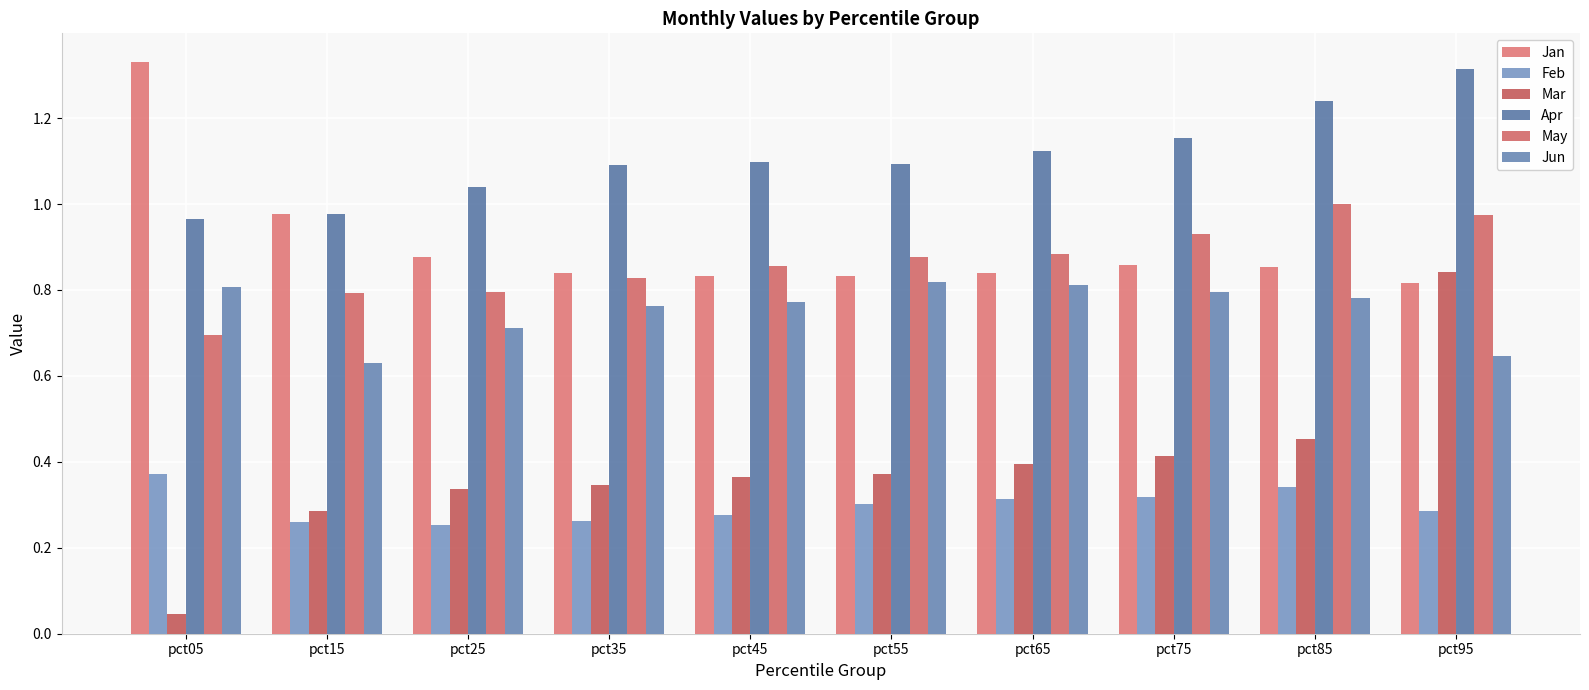

At pct25, list the series in order from largest to smallest.

Apr, Jan, May, Jun, Mar, Feb